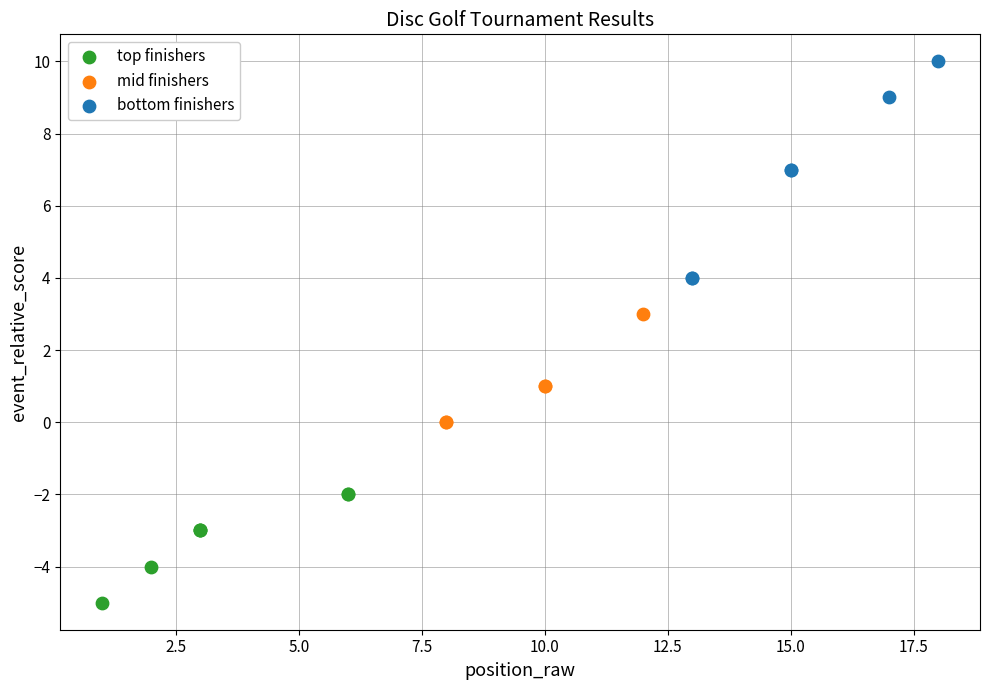

Which series has the largest Y range (max minus min)?

bottom finishers